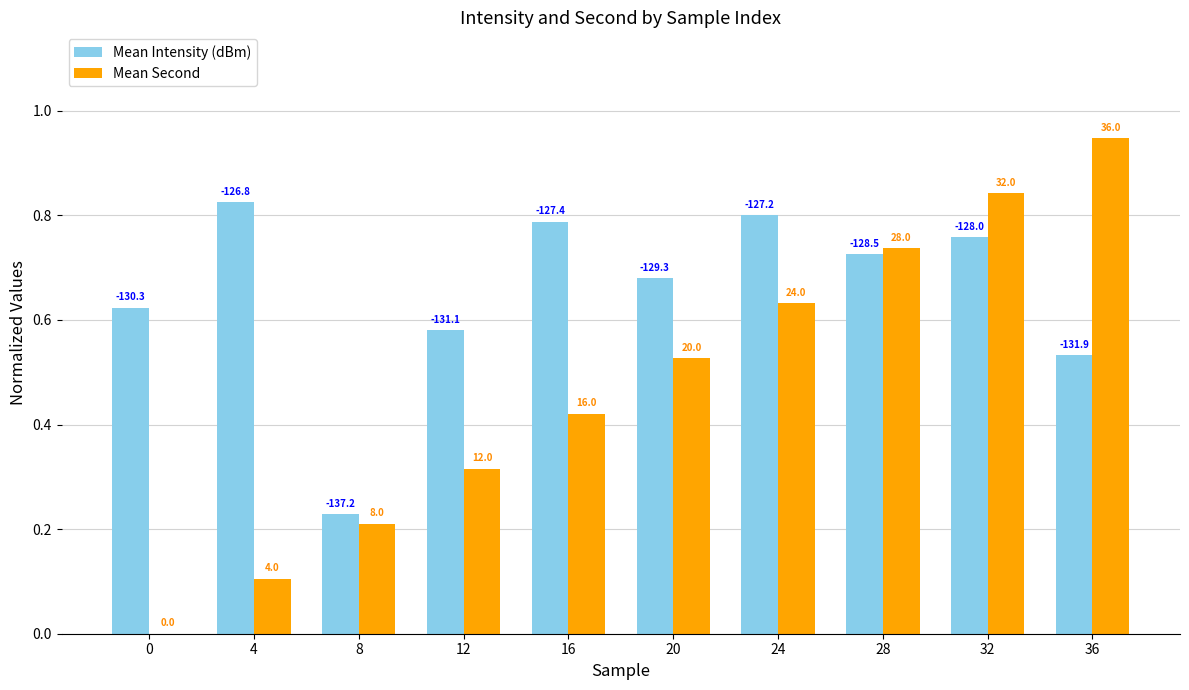

What is the total value across all series at 8?

0.4